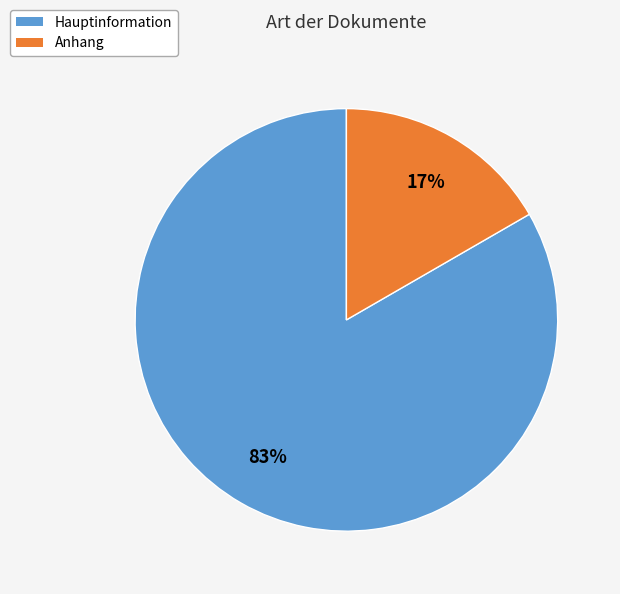

Which has a higher value, Hauptinformation or Anhang?

Hauptinformation